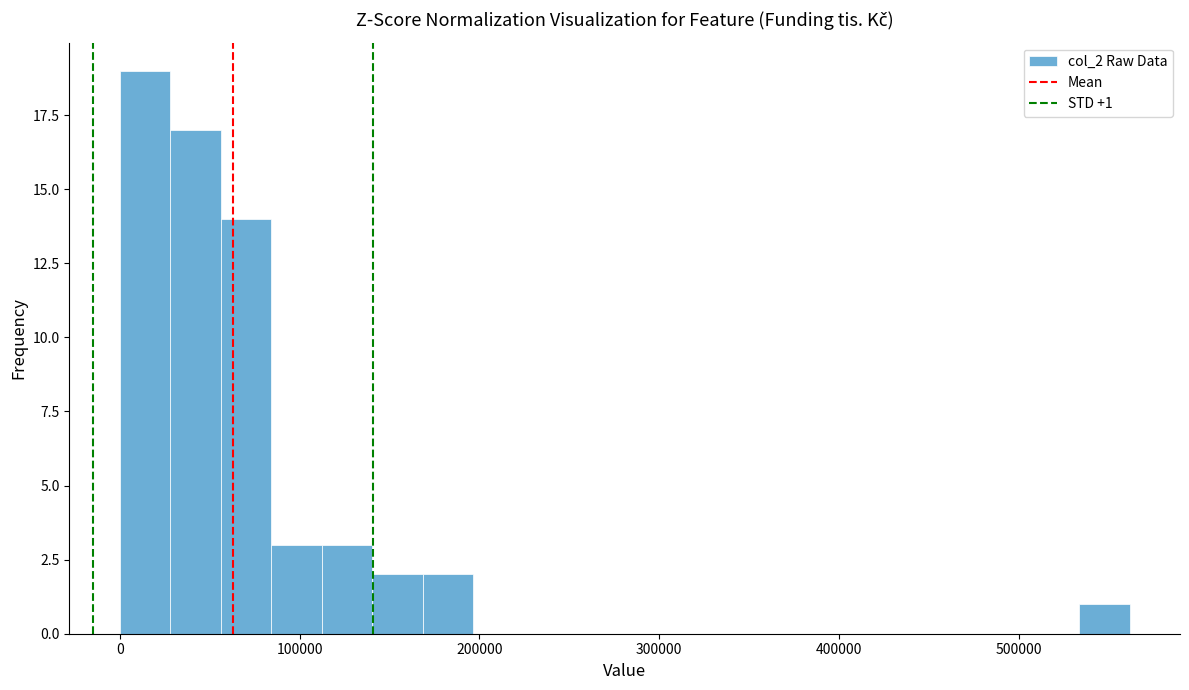

Around what value on the x-axis is the tallest bar? Give the approximate position of its centre, as read against the axis.

10000